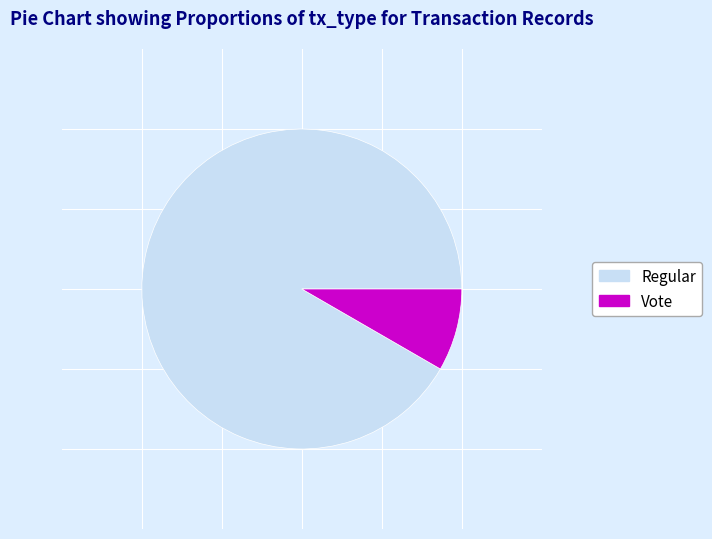

Count the number of slices in the pie.

2